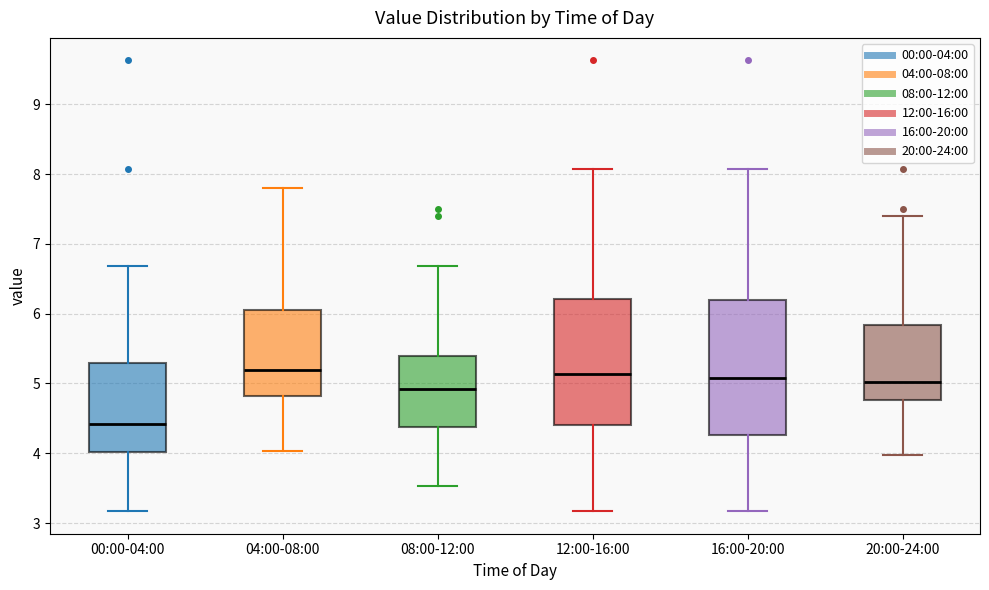

Reading left to right, read every box against the y-axis: the position of its median line, the range the box covers, and the ends of its whiskers. The values are not printed on the chart, so give them approximately, as read against the axis.

00:00-04:00: median 4.4, box 4.0 to 5.3, whiskers 3.2 to 6.7
04:00-08:00: median 5.2, box 4.8 to 6.1, whiskers 4.0 to 7.8
08:00-12:00: median 4.9, box 4.4 to 5.4, whiskers 3.5 to 6.7
12:00-16:00: median 5.1, box 4.4 to 6.2, whiskers 3.2 to 8.1
16:00-20:00: median 5.1, box 4.3 to 6.2, whiskers 3.2 to 8.1
20:00-24:00: median 5.0, box 4.8 to 5.8, whiskers 4.0 to 7.4